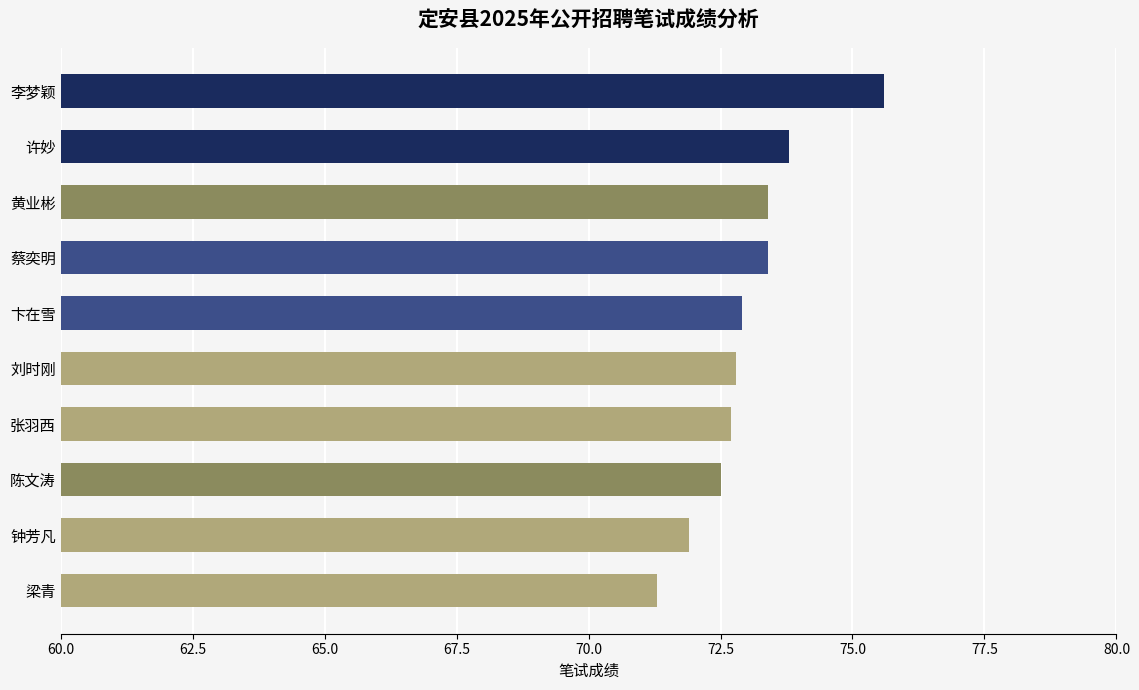

Are the bars grouped side by side (vs. stacked)?

No